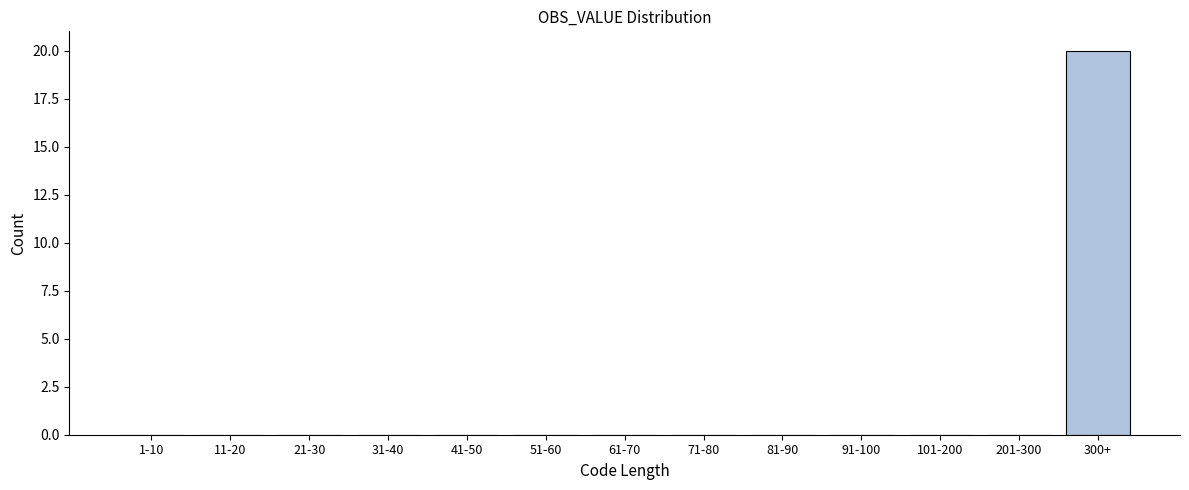

Reading left to right, transcribe all the data shown in this chart.

1-10=0	11-20=0	21-30=0	31-40=0	41-50=0	51-60=0	61-70=0	71-80=0	81-90=0	91-100=0	101-200=0	201-300=0	300+=20